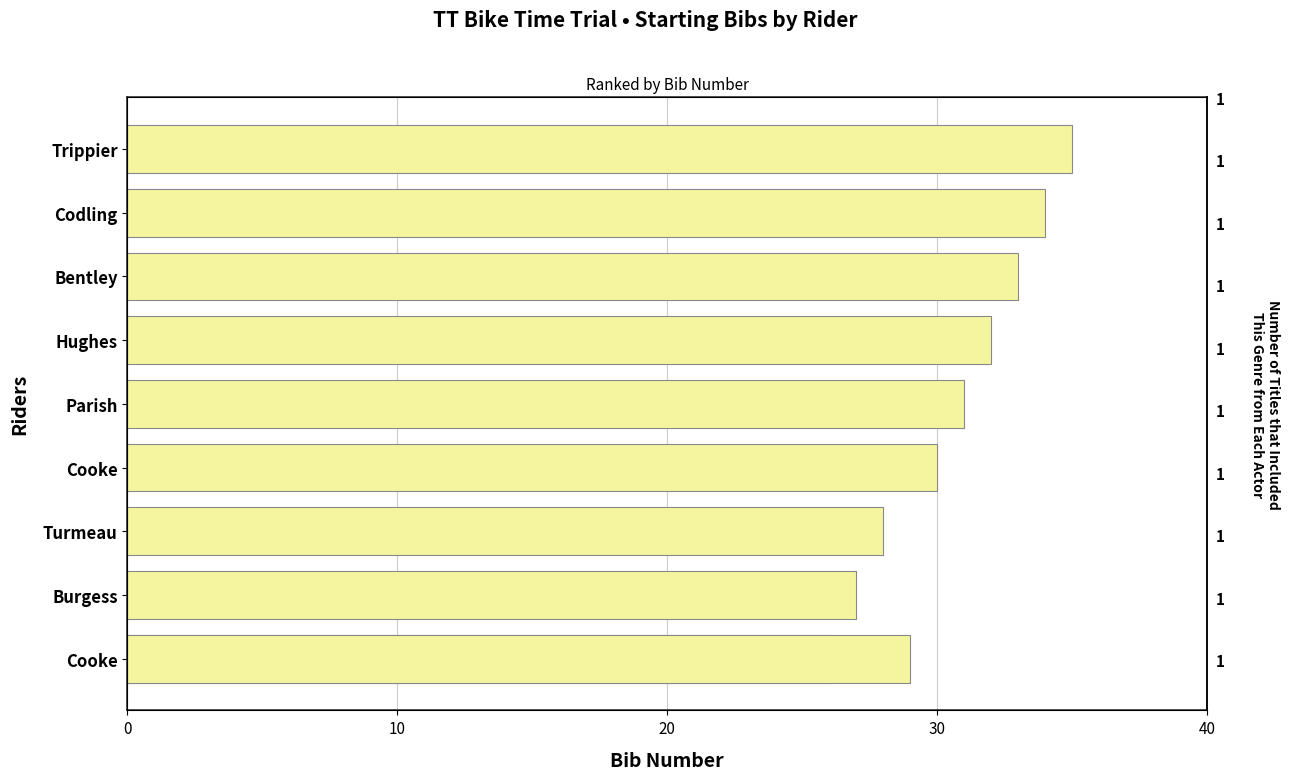

True or false: the data shows 31 at Parish.

True